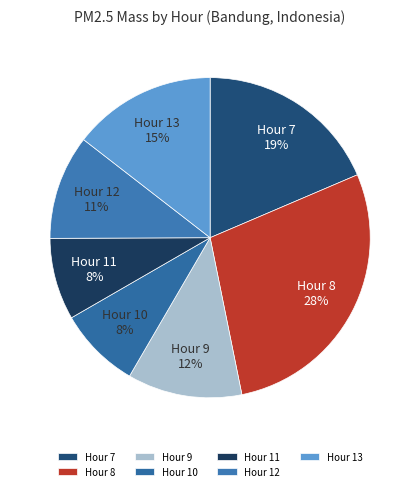

To the nearest percent, what is the average slice percentage?

14%